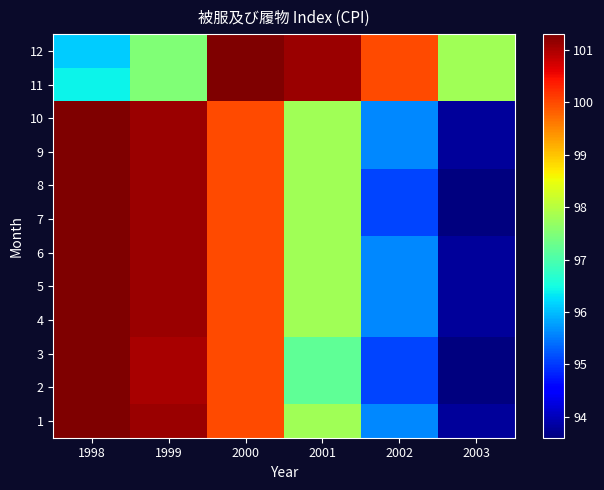

Reading left to right, transcribe all the data shown in this chart.

1: 1998=101.3	1999=101.1	2000=100.0	2001=97.8	2002=95.6	2003=93.8
2: 1998=101.3	1999=101.0	2000=100.0	2001=97.2	2002=95.1	2003=93.6
3: 1998=101.3	1999=101.0	2000=100.0	2001=97.2	2002=95.1	2003=93.6
4: 1998=101.3	1999=101.1	2000=100.0	2001=97.8	2002=95.6	2003=93.8
5: 1998=101.3	1999=101.1	2000=100.0	2001=97.8	2002=95.6	2003=93.8
6: 1998=101.3	1999=101.1	2000=100.0	2001=97.8	2002=95.6	2003=93.8
7: 1998=101.3	1999=101.1	2000=100.0	2001=97.8	2002=95.1	2003=93.6
8: 1998=101.3	1999=101.1	2000=100.0	2001=97.8	2002=95.1	2003=93.6
9: 1998=101.3	1999=101.1	2000=100.0	2001=97.8	2002=95.6	2003=93.8
10: 1998=101.3	1999=101.1	2000=100.0	2001=97.8	2002=95.6	2003=93.8
11: 1998=96.4	1999=97.5	2000=101.3	2001=101.1	2002=100.0	2003=97.8
12: 1998=96.1	1999=97.5	2000=101.3	2001=101.1	2002=100.0	2003=97.8